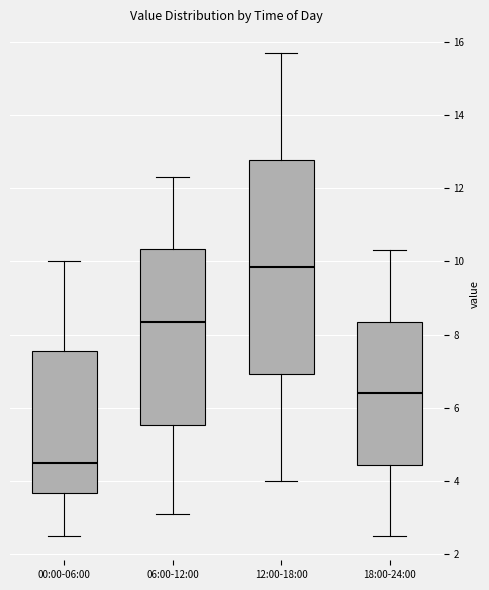

Which box is the tallest, from its lower edge to its upper edge?

12:00-18:00